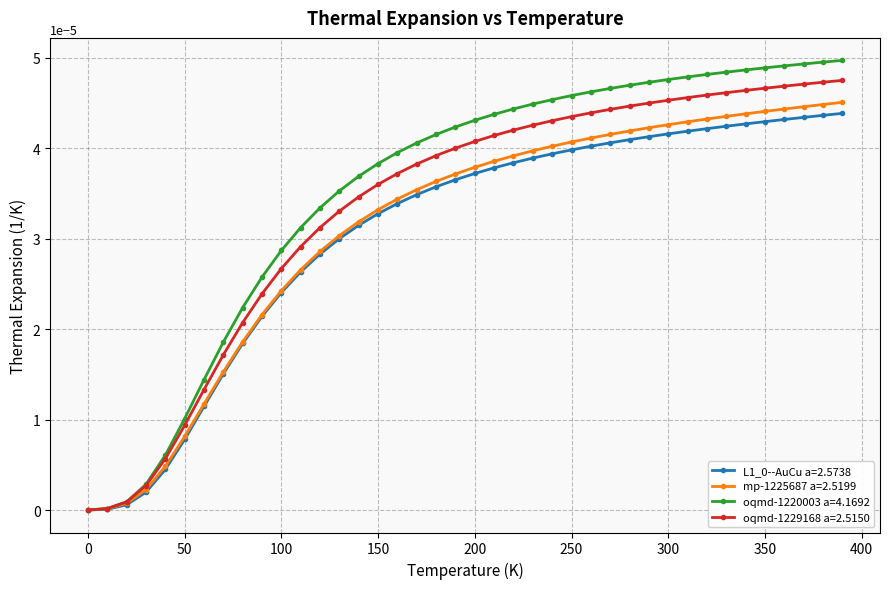

Rank the series by their maximum value, from highest to lowest.

oqmd-1220003 a=4.1692, oqmd-1229168 a=2.5150, mp-1225687 a=2.5199, L1_0--AuCu a=2.5738